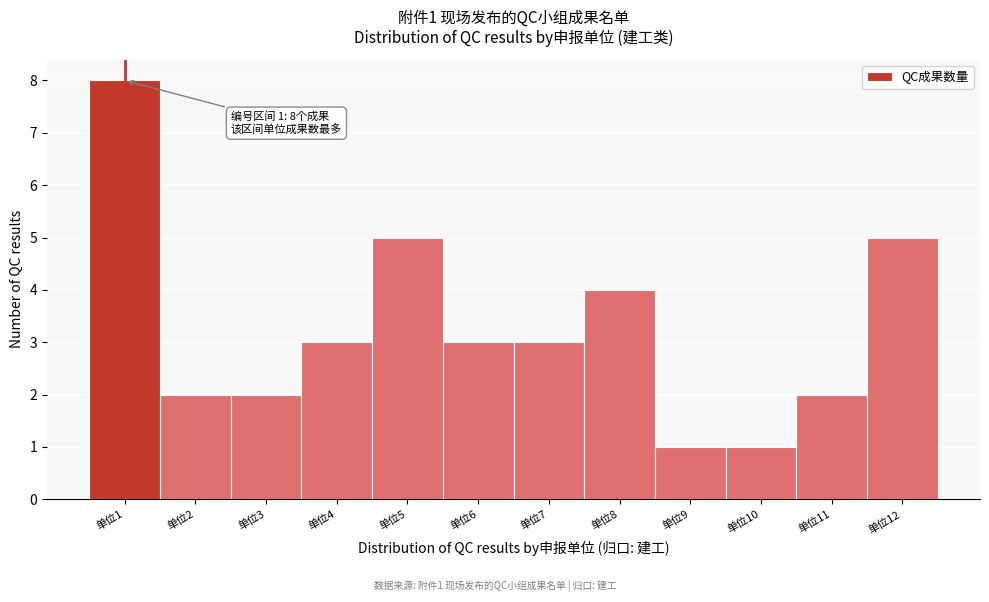

Over which range of the x-axis is the bar tallest?

0.5 to 1.5